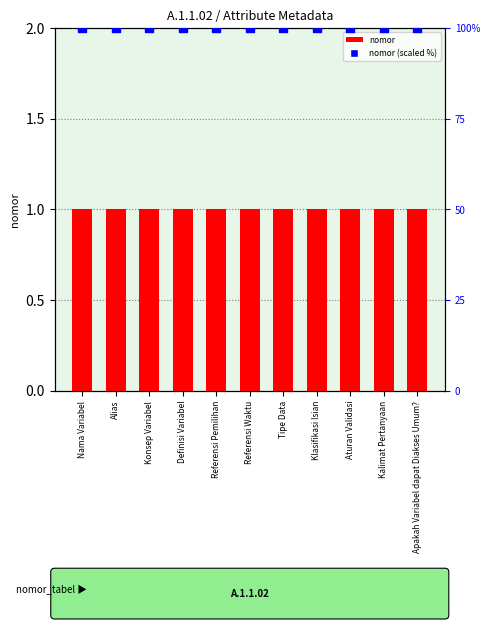

Which series reaches the maximum Y coordinate?

nomor (scaled %)